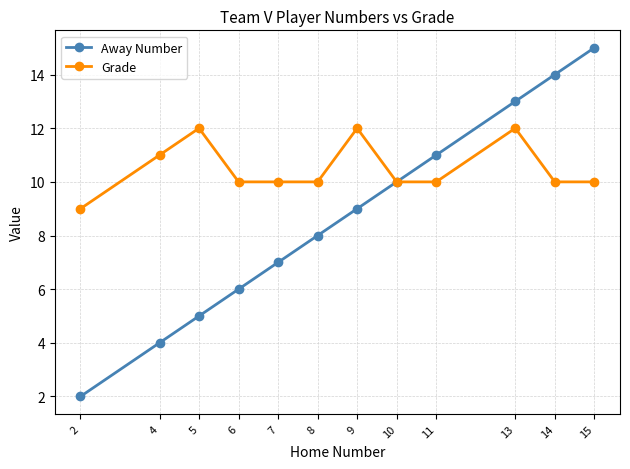

Is the value of Away Number at 8 greater than the value of Grade at 15?

No